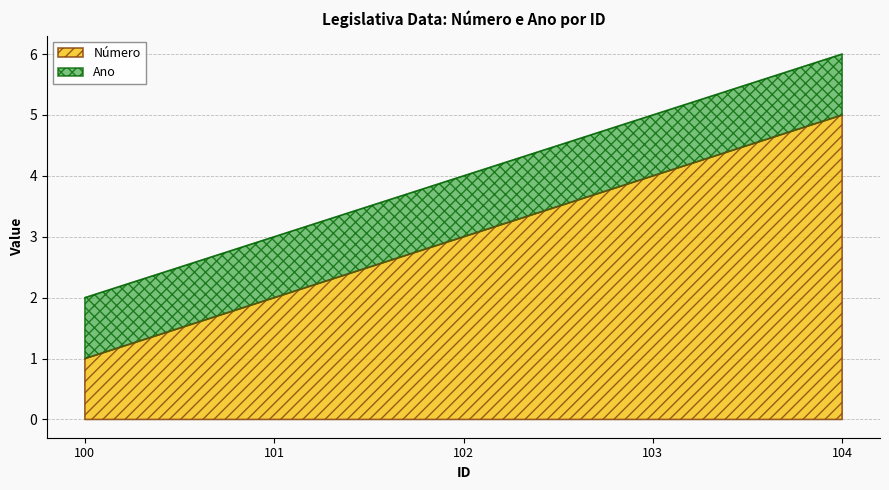

How many lines are shown in the chart?

2